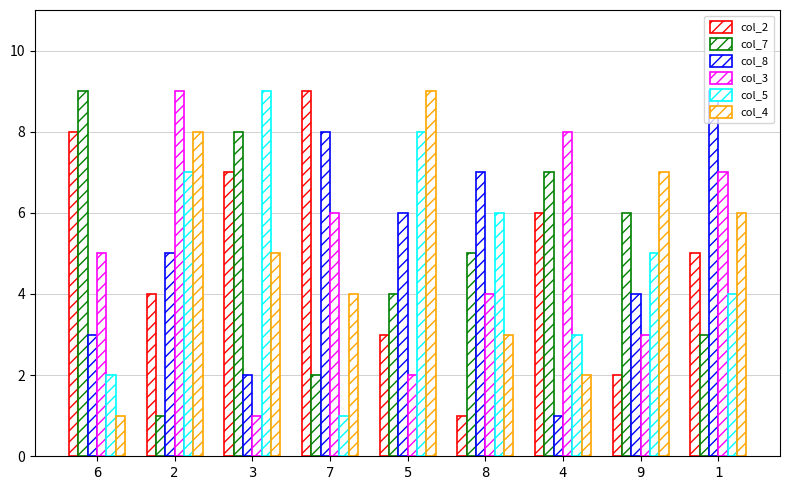

Is it true that col_8 equals 2 at 4?

False